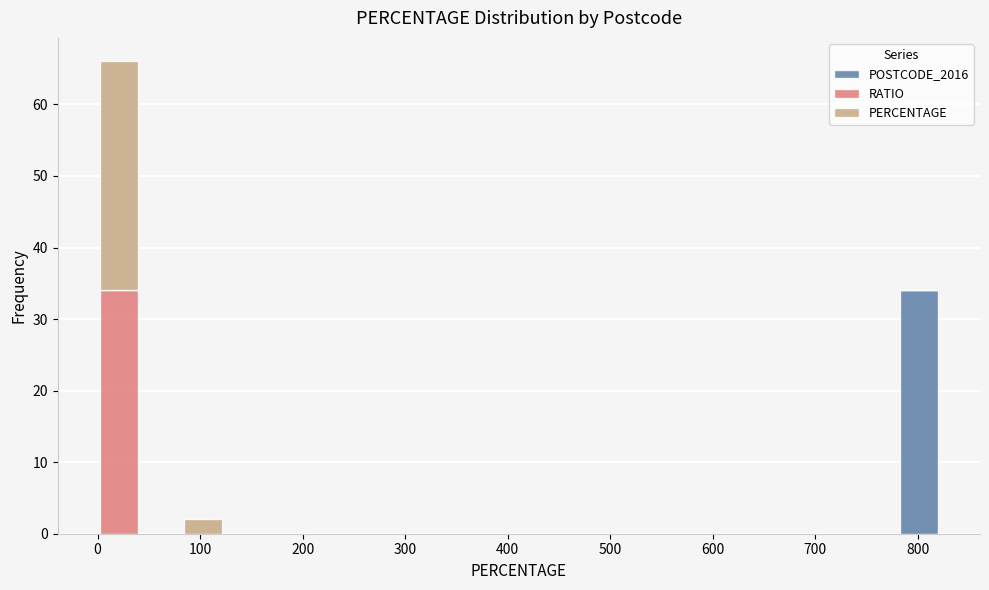

Which range on the x-axis has the tallest stacked bar (by total height)?

0 to 40